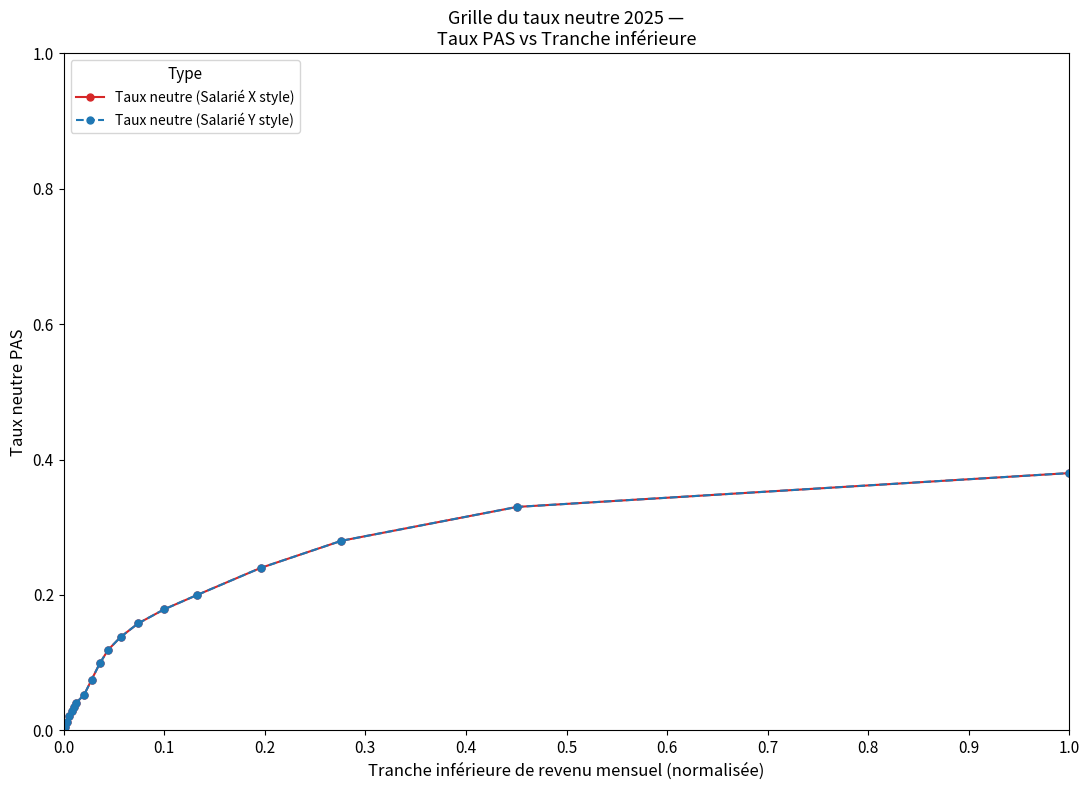

How many lines are shown in the chart?

2